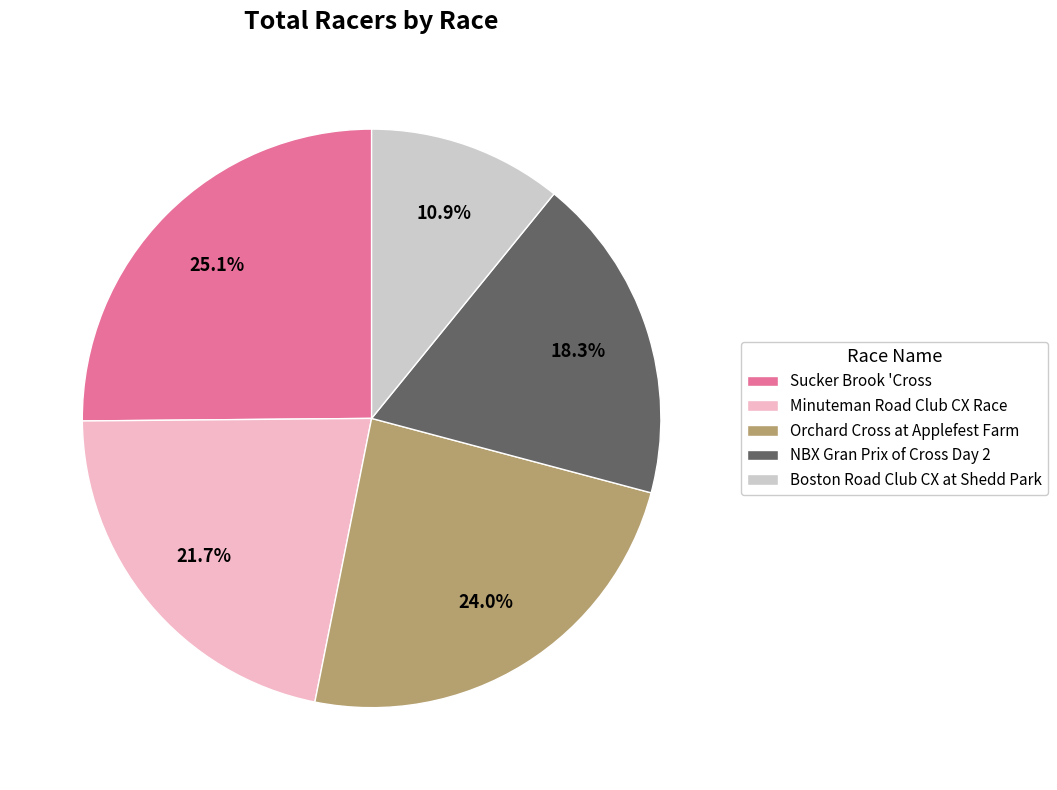

The NBX Gran Prix of Cross Day 2 slice represents 18% of the pie. True or false?

True